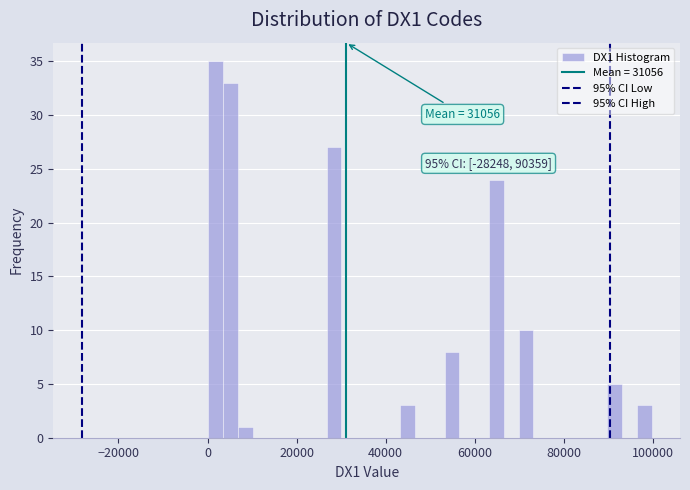

Read against the x-axis, roughly where is the centre of the tallest bar?

2000